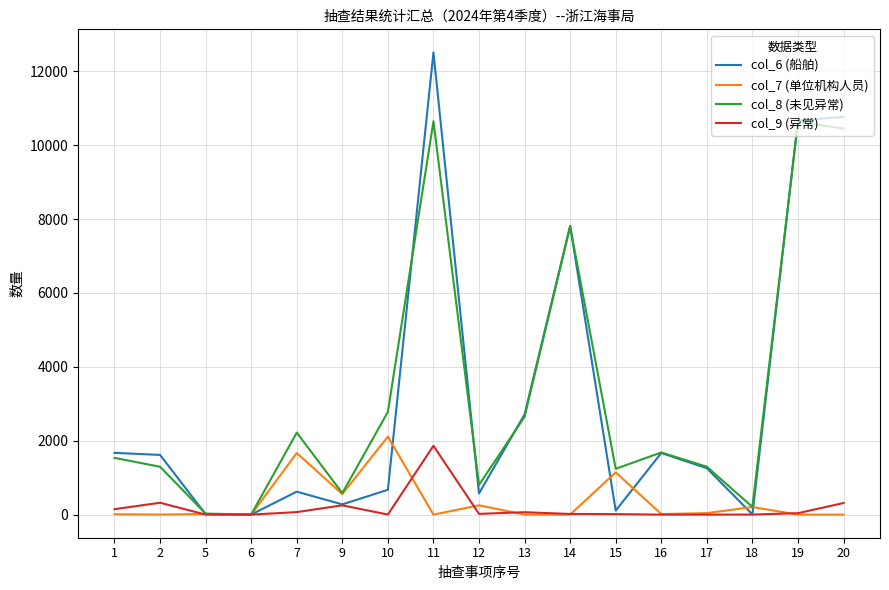

Rank the series by their maximum value, from lowest to highest.

col_9 (异常), col_7 (单位机构人员), col_8 (未见异常), col_6 (船舶)